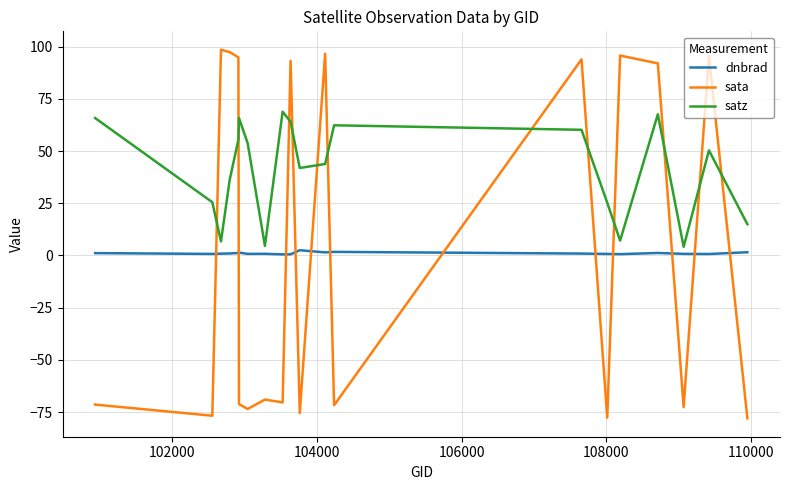

Which series has the largest range (max minus min)?

sata